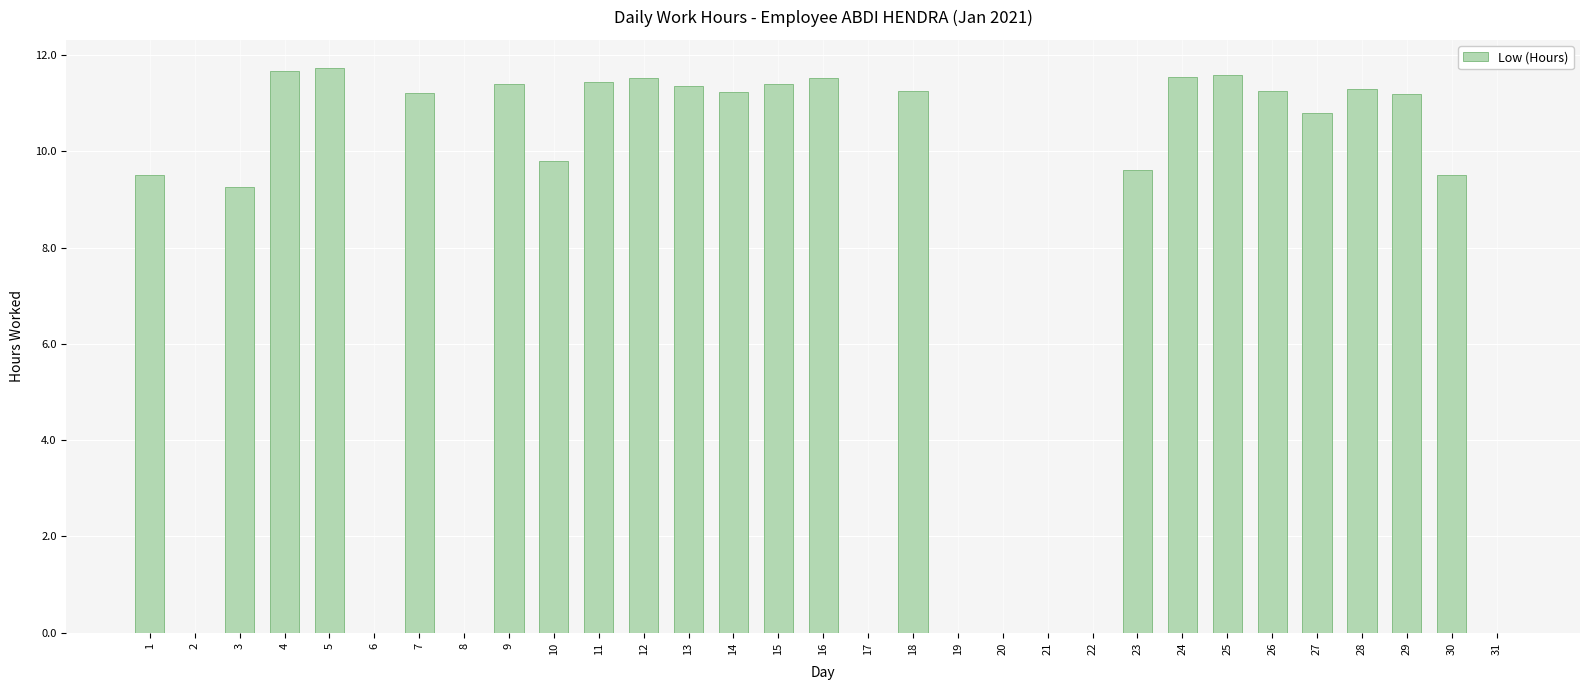

At which label does the data first exceed 11?

4